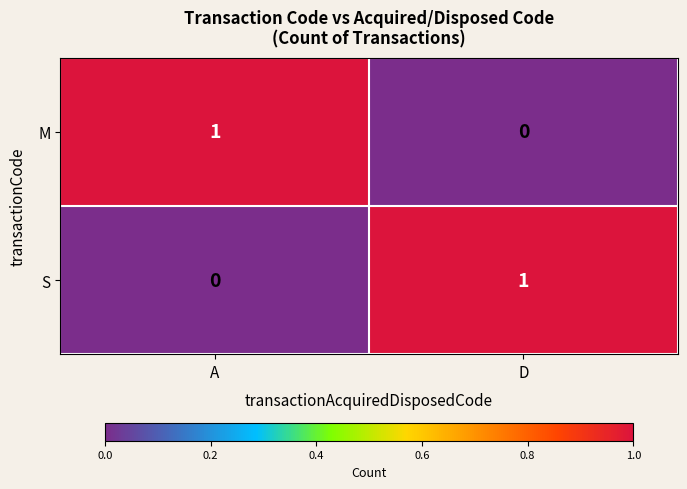

The S series shows 2 at D. True or false?

False